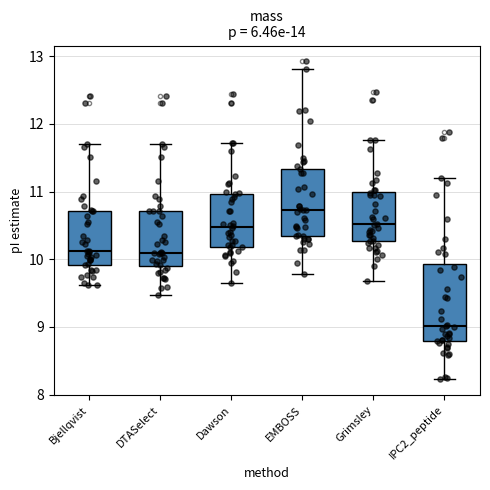

Reading left to right, read every box against the y-axis: the position of its median line, the range the box covers, and the ends of its whiskers. The values are not printed on the chart, so give them approximately, as read against the axis.

Bjellqvist: median 10.1, box 9.9 to 10.7, whiskers 9.6 to 11.7
DTASelect: median 10.1, box 9.9 to 10.7, whiskers 9.5 to 11.7
Dawson: median 10.5, box 10.2 to 11.0, whiskers 9.6 to 11.7
EMBOSS: median 10.7, box 10.4 to 11.3, whiskers 9.8 to 12.8
Grimsley: median 10.5, box 10.3 to 11.0, whiskers 9.7 to 11.8
IPC2_peptide: median 9.0, box 8.8 to 9.9, whiskers 8.2 to 11.2